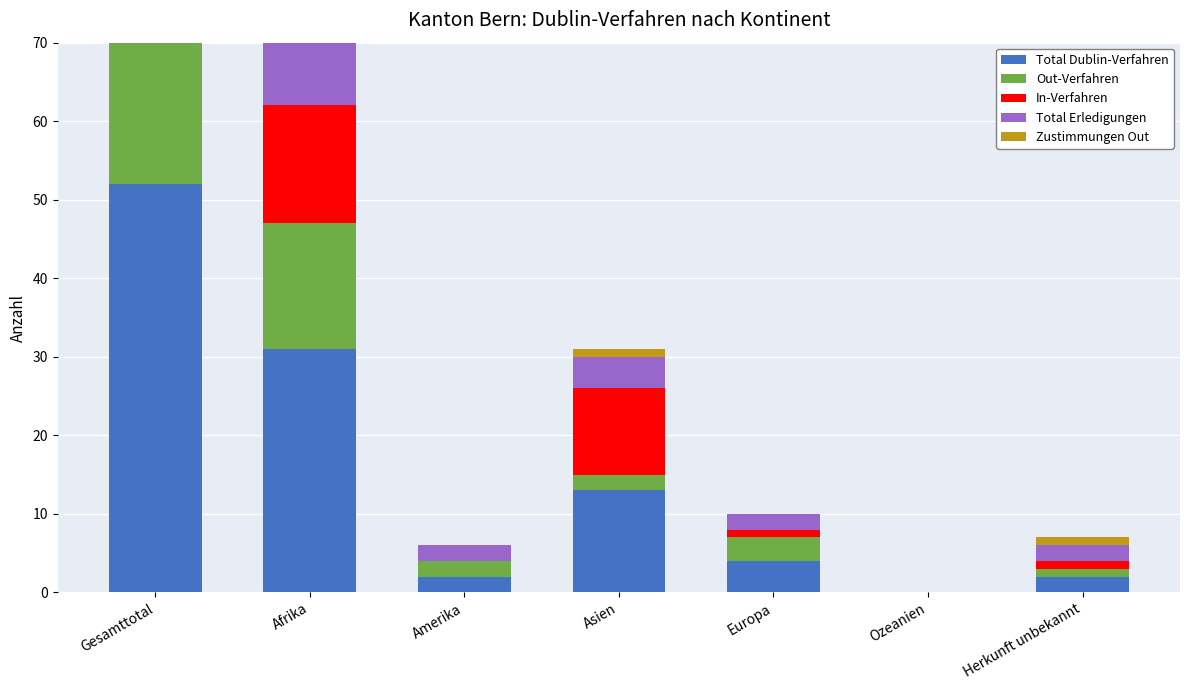

Reading left to right, extract all data points from this chart.

Total Dublin-Verfahren: 52	31	2	13	4	0	2
Out-Verfahren: 24	16	2	2	3	0	1
In-Verfahren: 28	15	0	11	1	0	1
Total Erledigungen: 32	22	2	4	2	0	2
Zustimmungen Out: 7	5	0	1	0	0	1